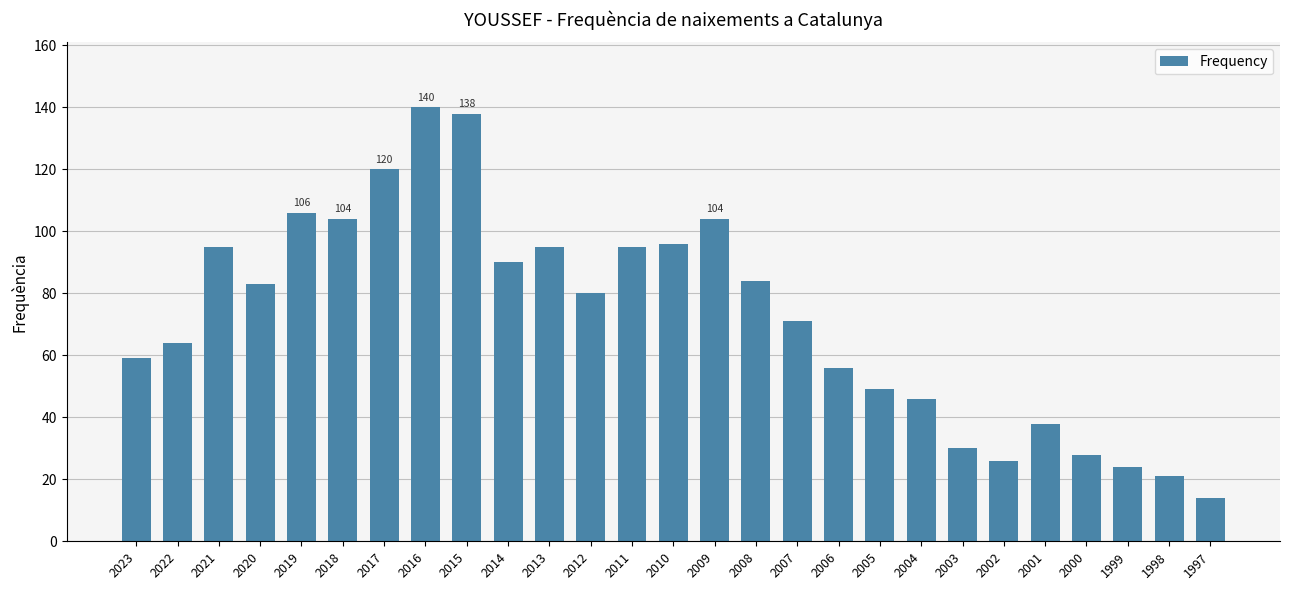

What value does the data have at 1999, to the nearest 10?

20